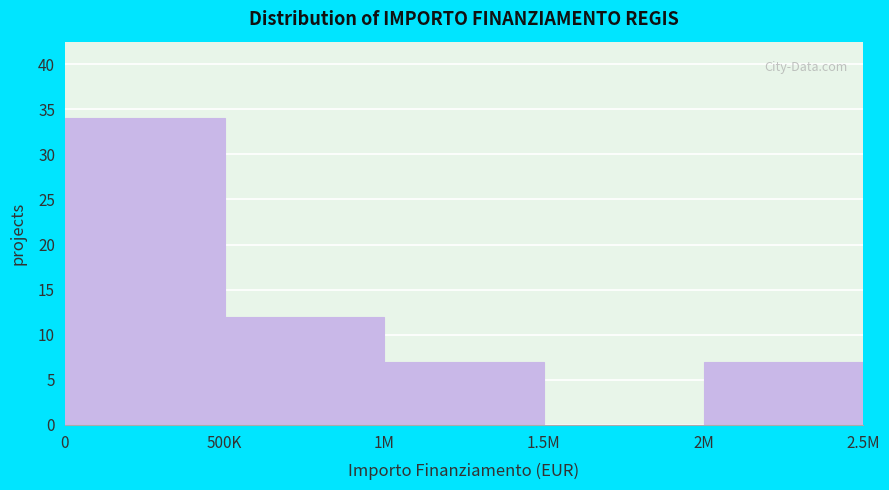

Reading left to right, list all the values displayed in this chart.

0=34	500K=12	1M=7	1.5M=0	2M=7